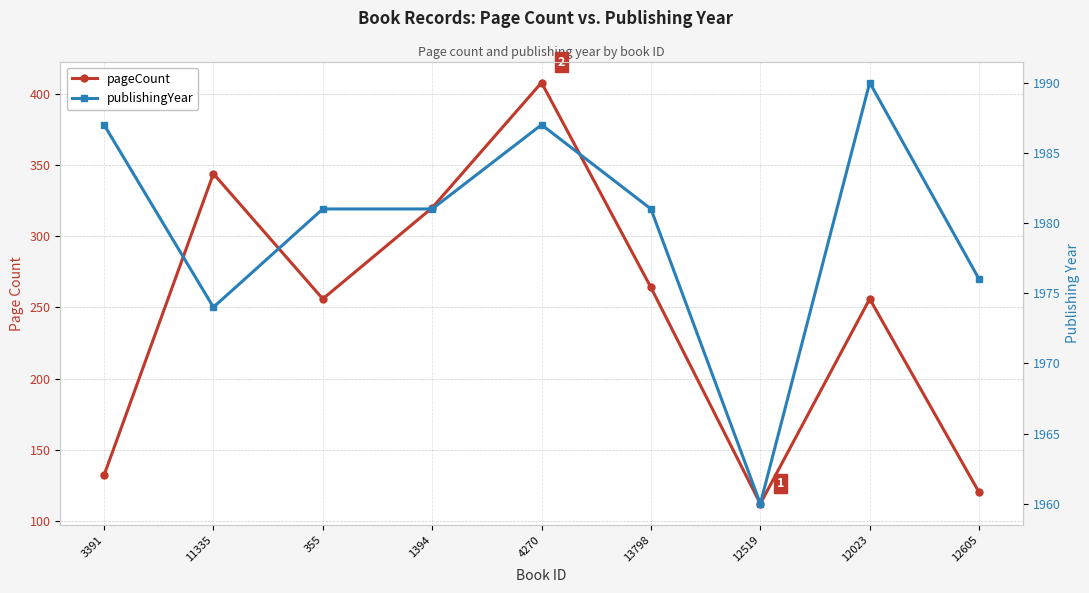

Between 1394 and 355, which is larger?

1394